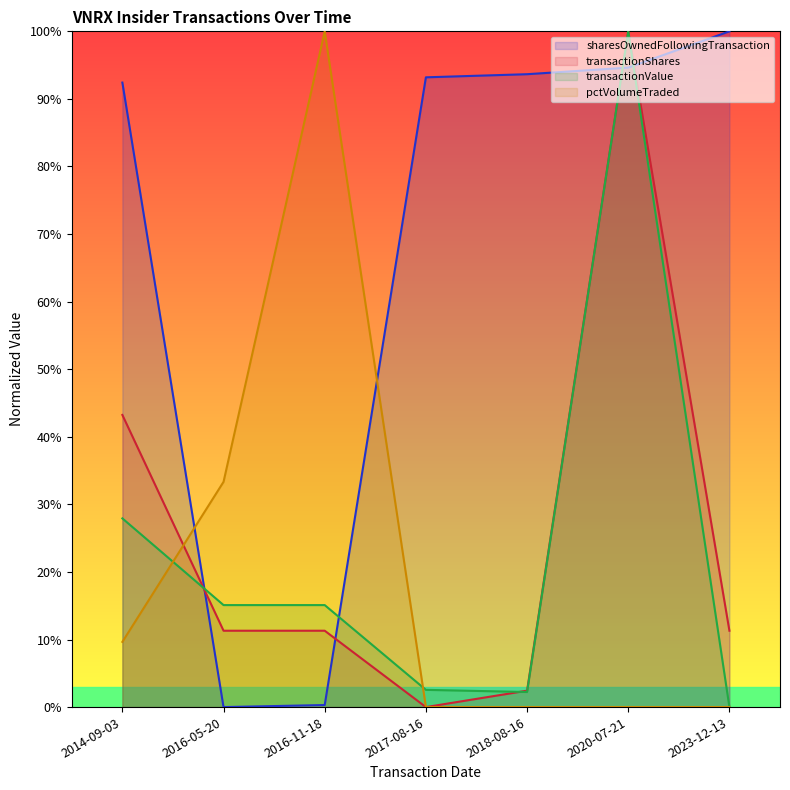

What is the label of the 7th point from the left?

2023-12-13